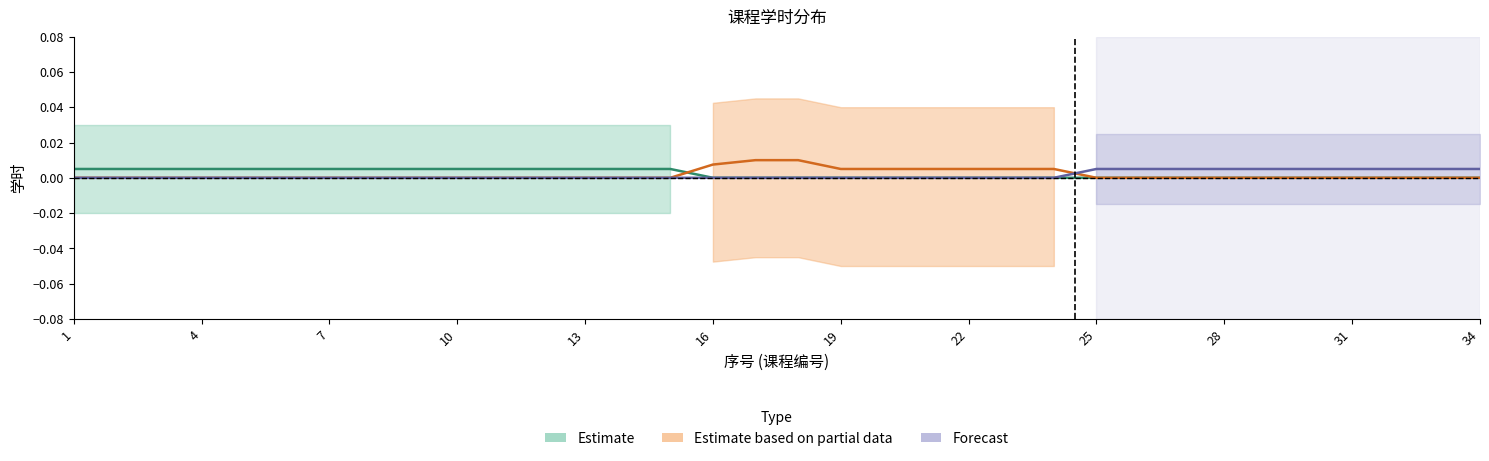

At which category is the sum across all series the highest?

17